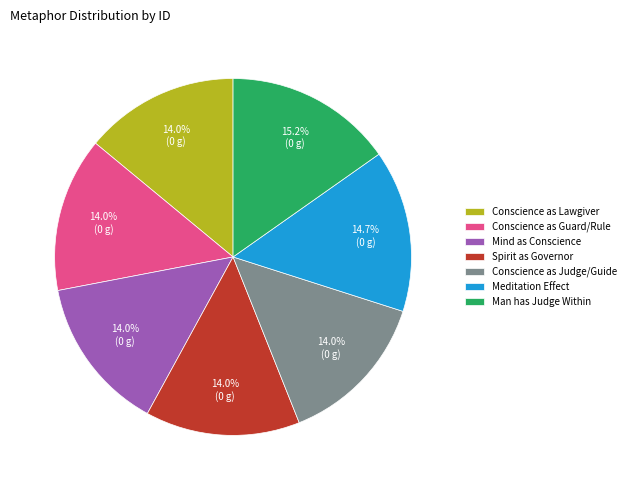

What percentage is the Spirit as Governor slice, to the nearest percent?

14%